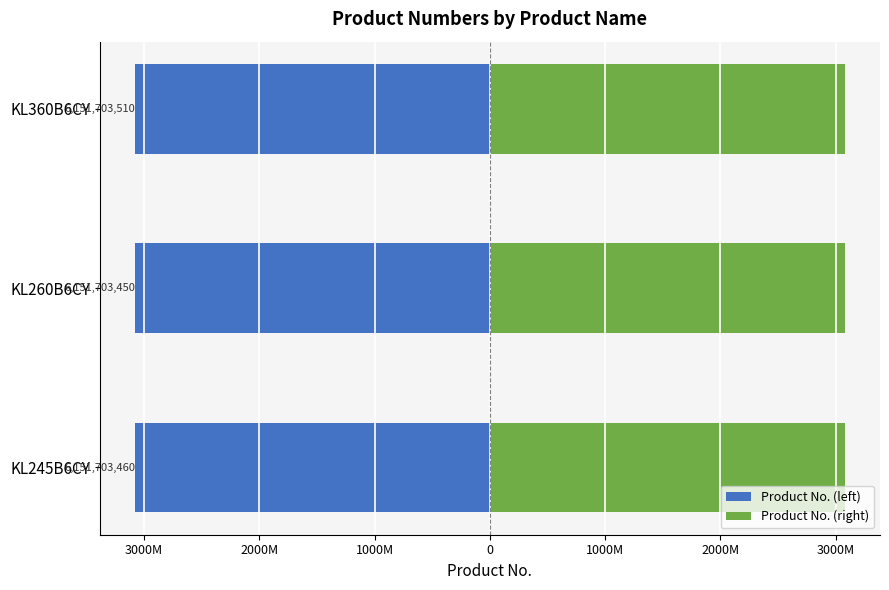

Rank the series by their average value, from lowest to highest.

Product No. (left), Product No. (right)